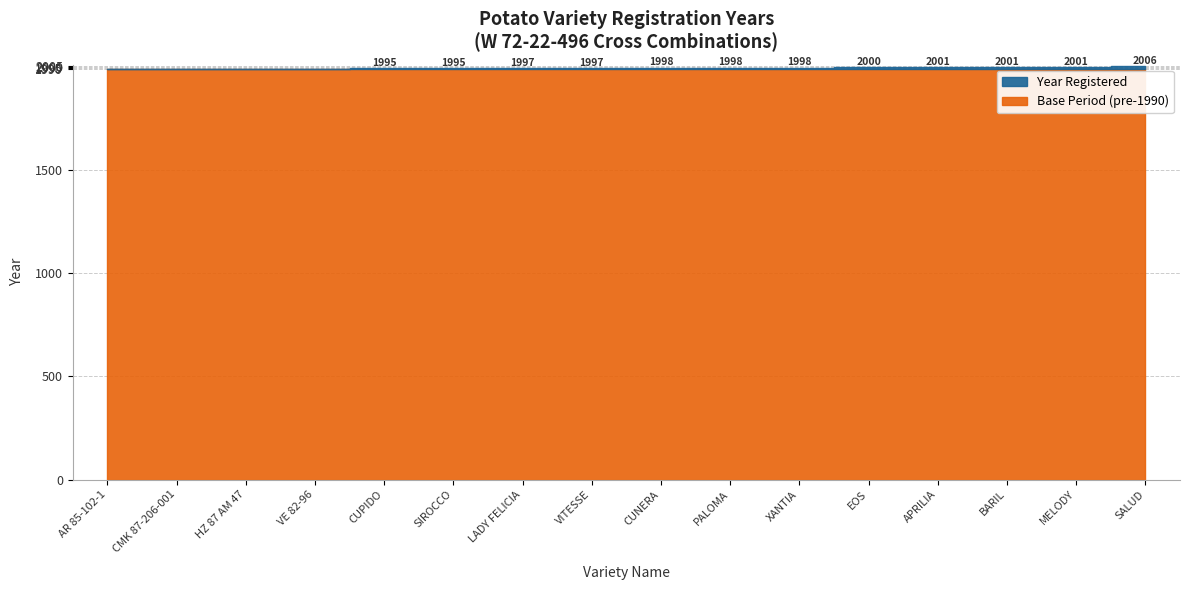

What is the label of the 16th point from the left?

SALUD